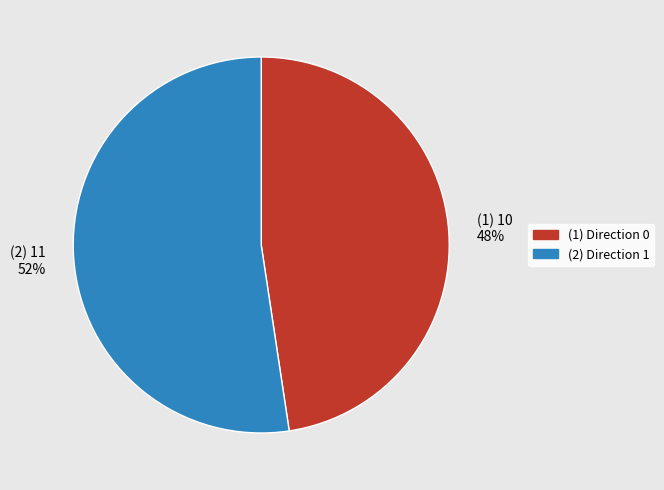

How many segments does this pie chart have?

2